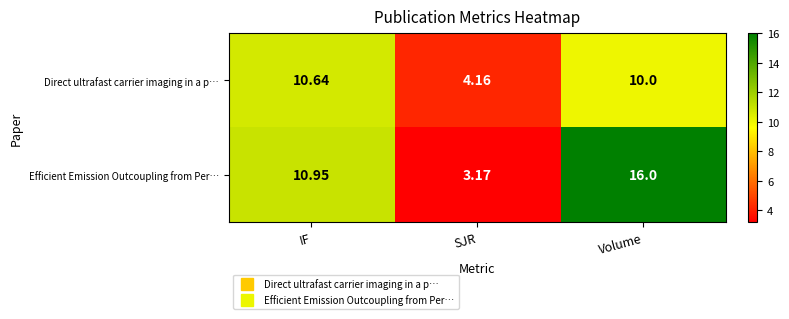

At which label does Efficient Emission Outcoupling from Per… reach its minimum?

SJR